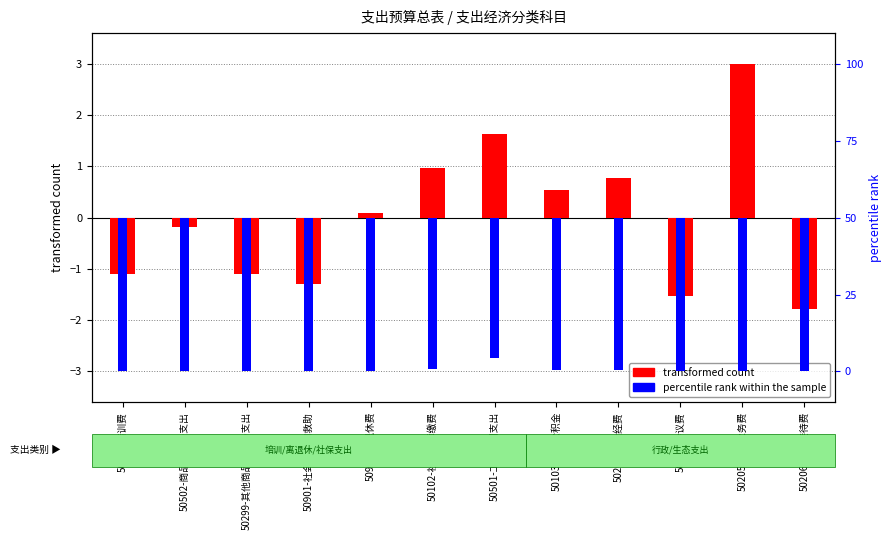

Which series has the widest spread of values?

transformed count